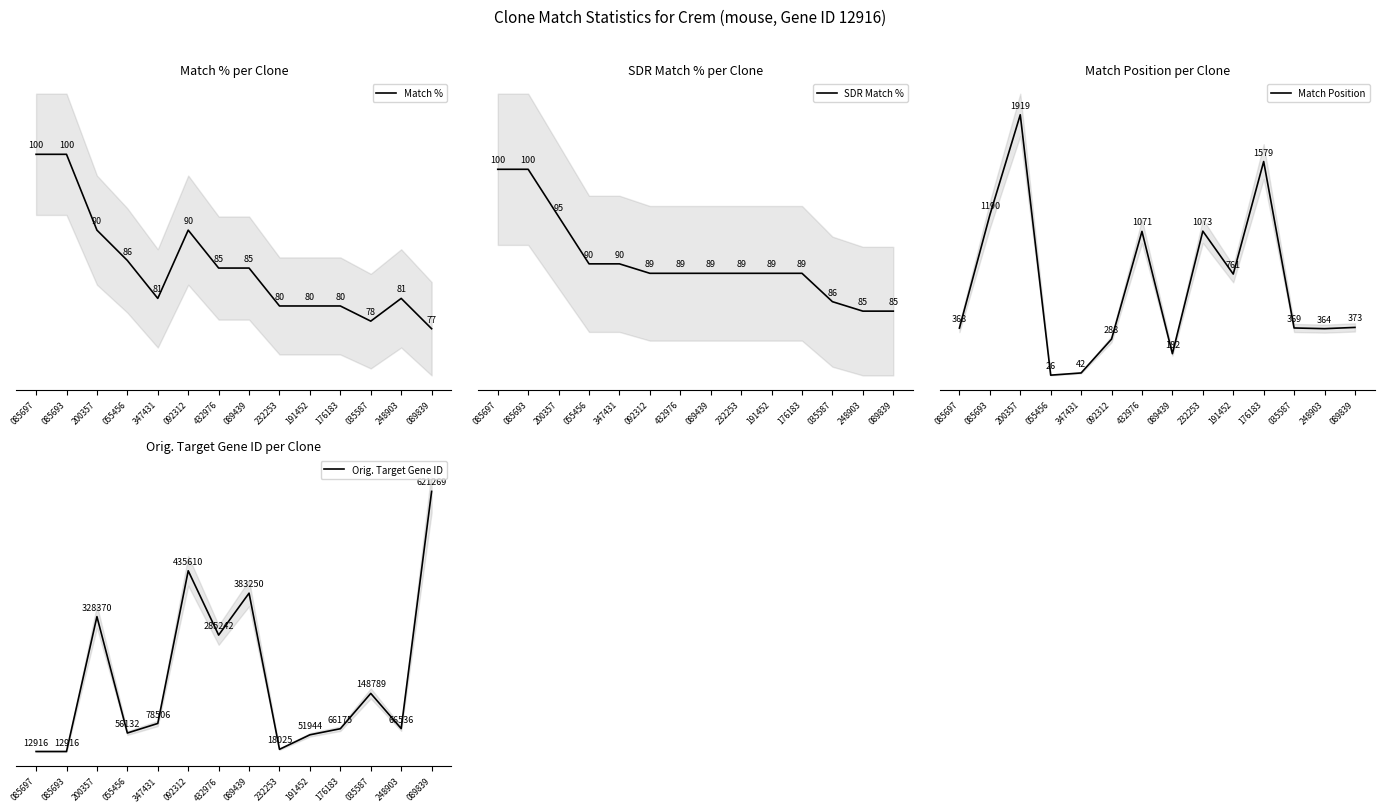

Is the value of Match % at 089439 greater than the value of SDR Match % at 347431?

No